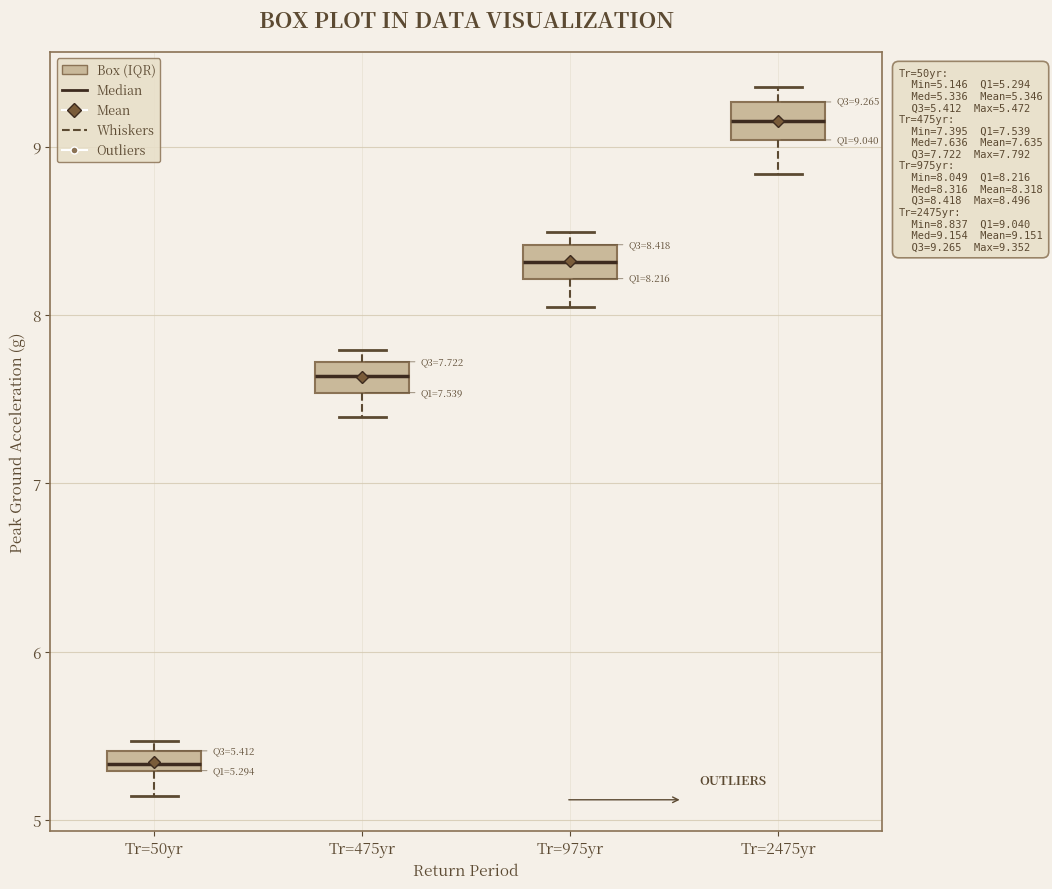

Which box has the highest median line?

Tr=2475yr